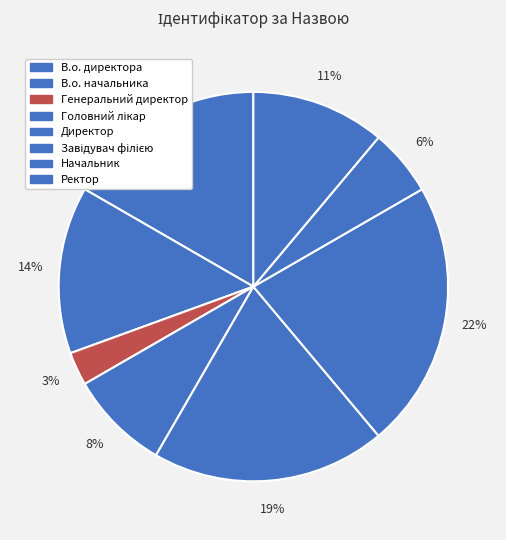

How many slices are in this pie chart?

8